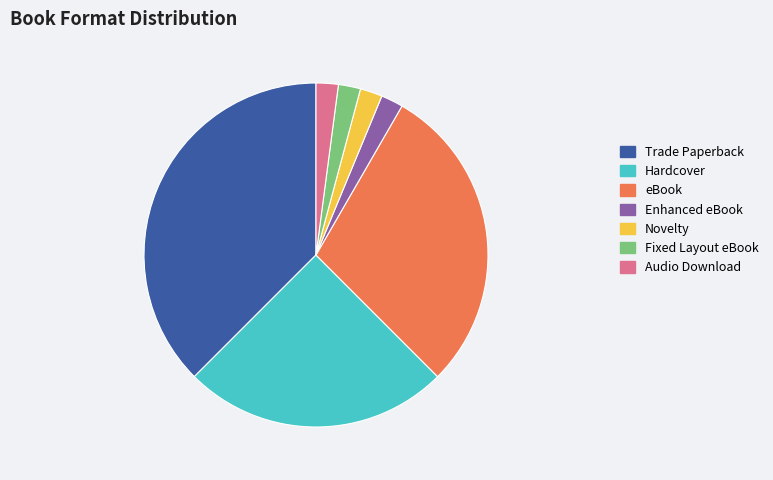

Combined, do Novelty and Audio Download account for over 50%?

No